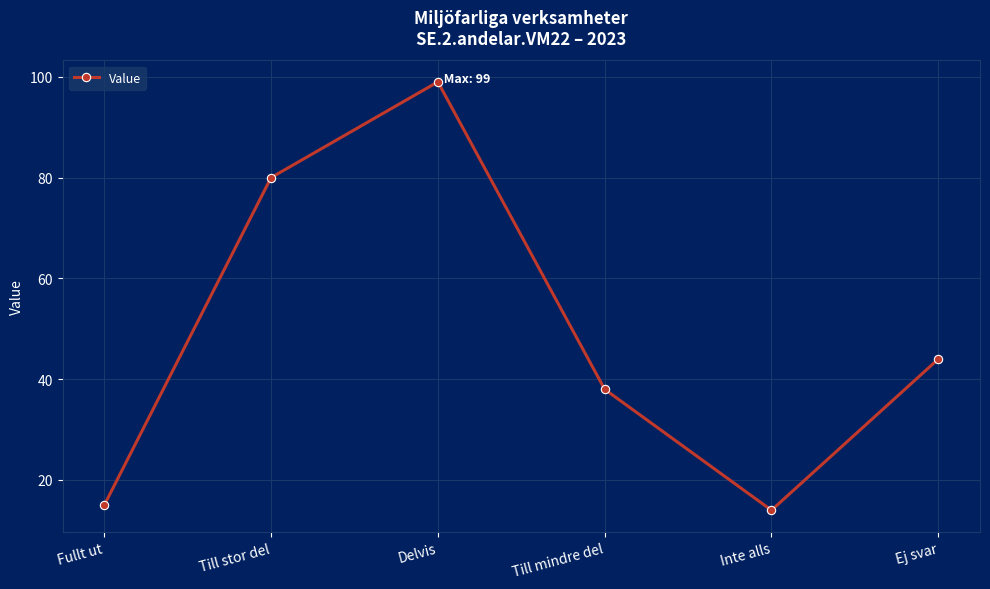

What is the difference between the maximum and second lowest values?

84